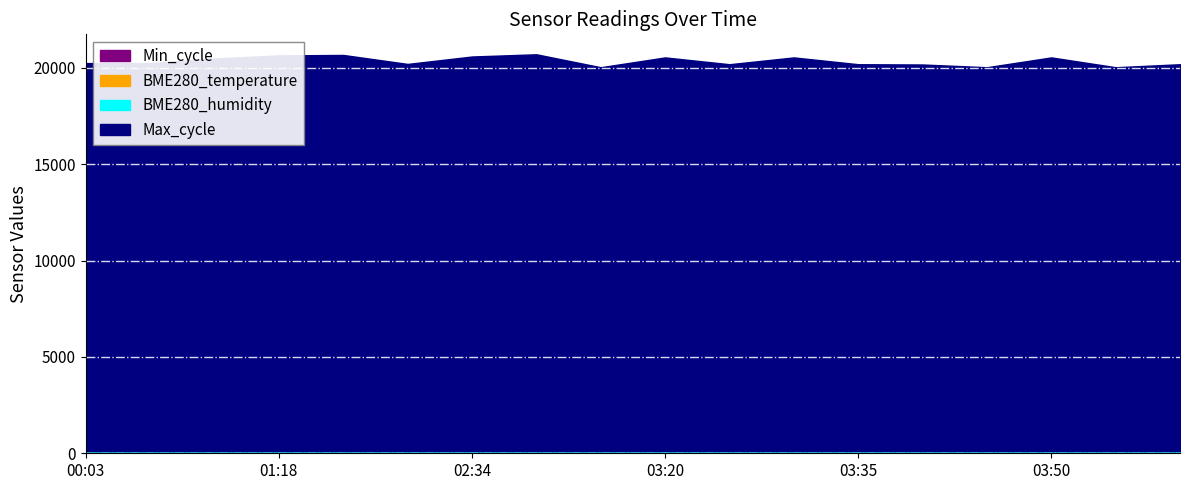

How many values in the Max_cycle series exceed 20243?

9